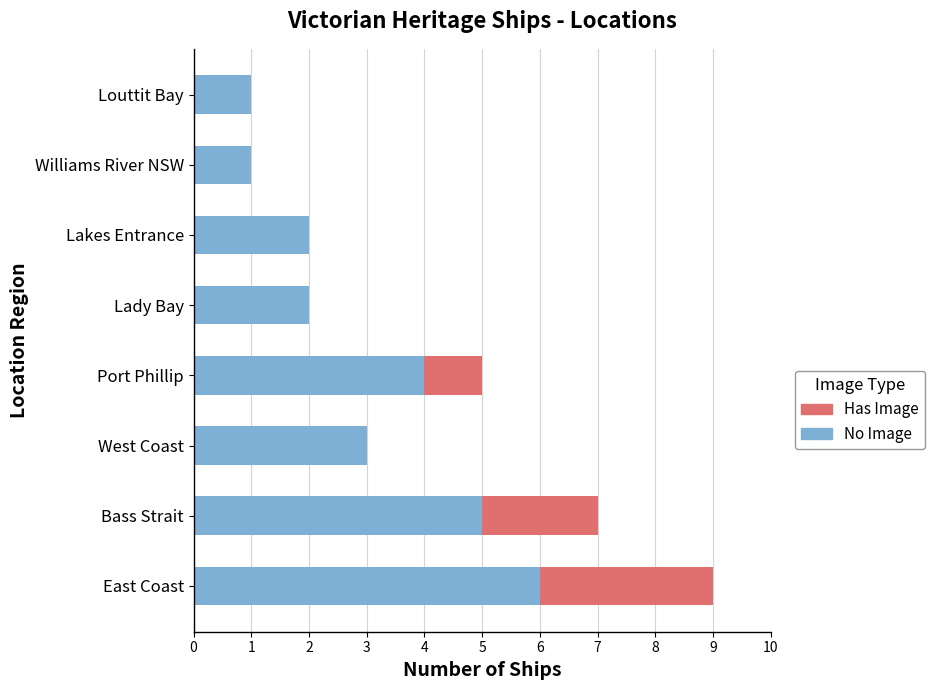

What is the total value across all series at East Coast?

9